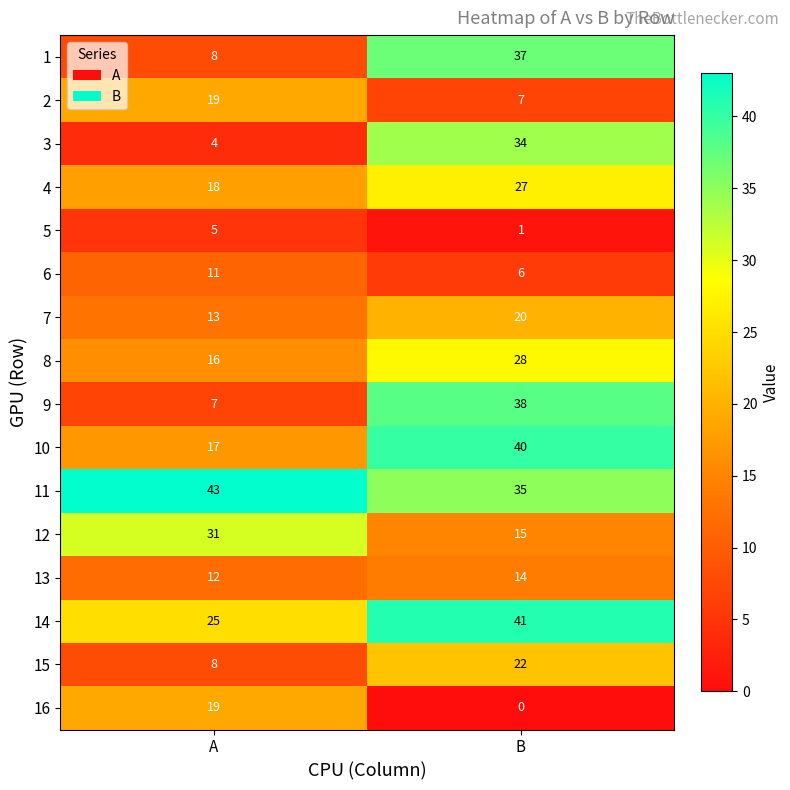

True or false: 10 has a value of 40 at B.

True